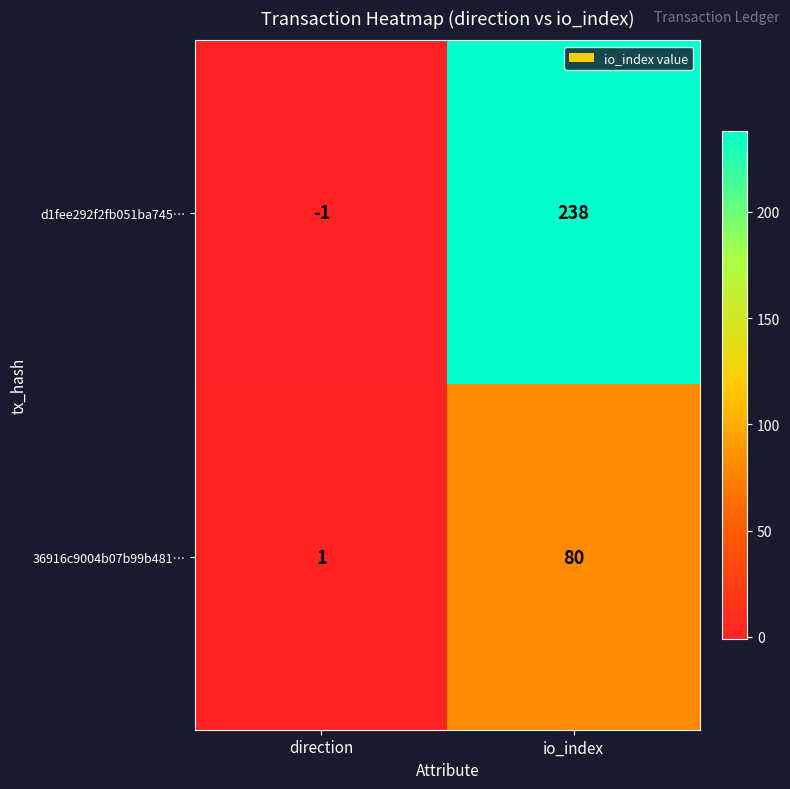

What is the difference between the maximum and minimum values in the 36916c9004b07b99b481… series?

79